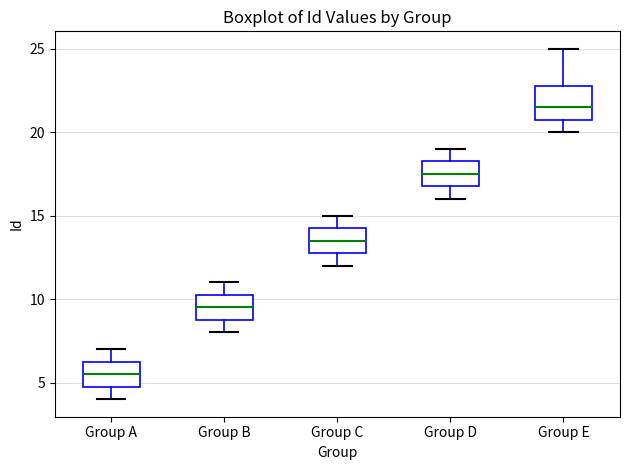

Reading left to right, transcribe this box plot: for each box, give where its median line is, the range the box spans, and where its two whiskers end, as read against the y-axis. The values are not printed on the chart, so give them approximately, as read against the axis.

Group A: median 5.5, box 5.0 to 6.5, whiskers 4.0 to 7.0
Group B: median 9.5, box 9.0 to 10.5, whiskers 8.0 to 11.0
Group C: median 13.5, box 13.0 to 14.5, whiskers 12.0 to 15.0
Group D: median 17.5, box 17.0 to 18.5, whiskers 16.0 to 19.0
Group E: median 21.5, box 21.0 to 23.0, whiskers 20.0 to 25.0